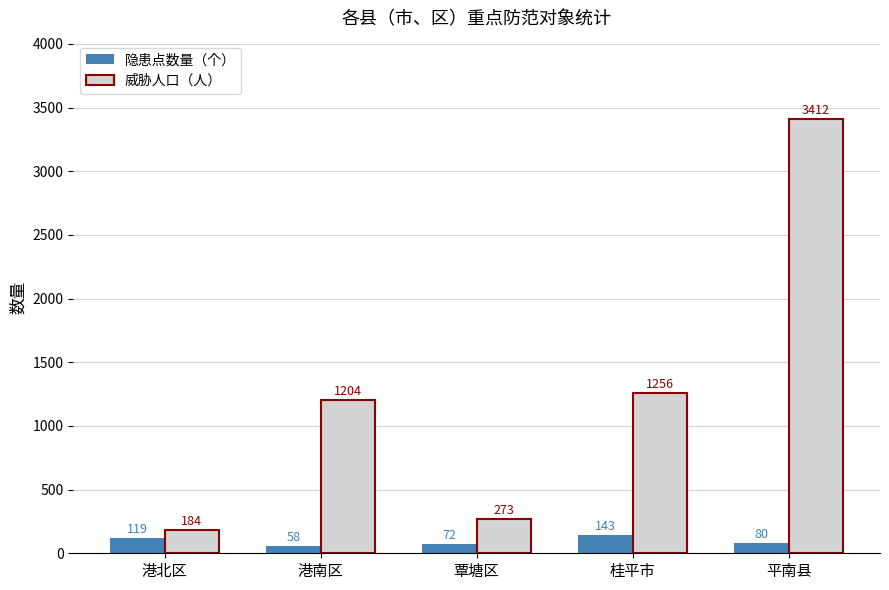

Which series changed the most between 港北区 and 桂平市?

威胁人口（人）